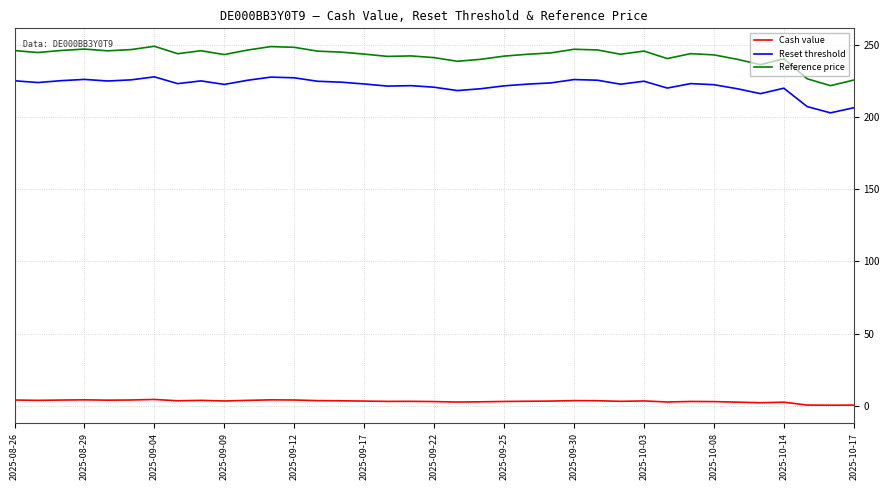

True or false: Reset threshold and Cash value cross at least once.

False